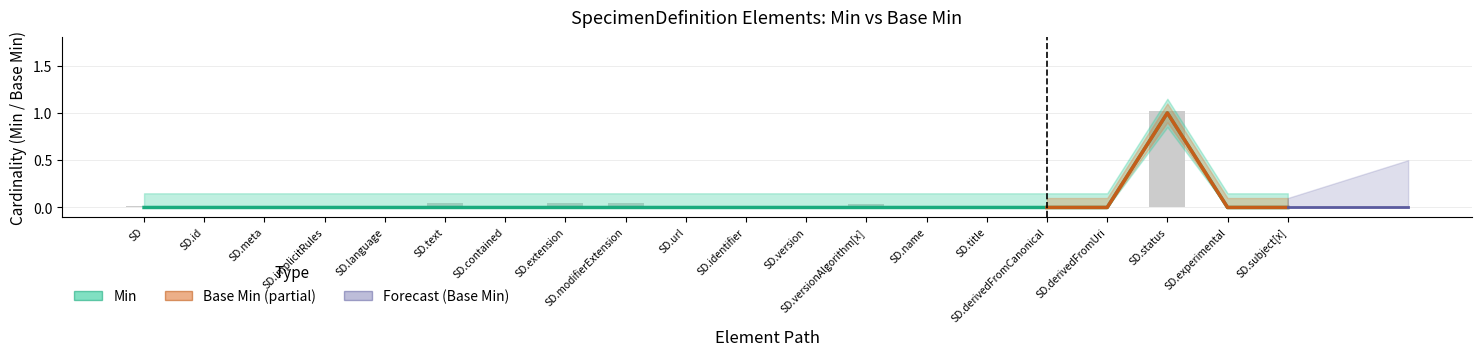

Which has a higher value, SpecimenDefinition.experimental or SpecimenDefinition.meta?

SpecimenDefinition.experimental